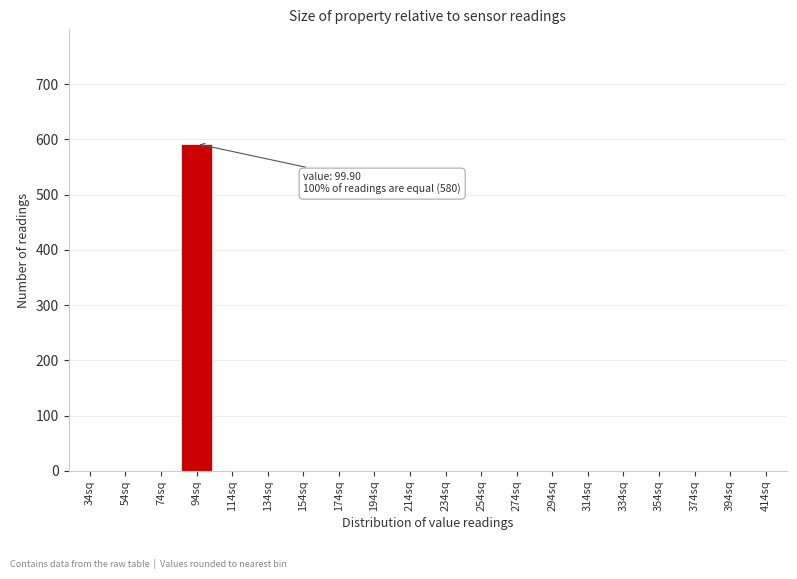

Reading left to right, list all the values displayed in this chart.

34sq=0	54sq=0	74sq=0	94sq=592	114sq=0	134sq=0	154sq=0	174sq=0	194sq=0	214sq=0	234sq=0	254sq=0	274sq=0	294sq=0	314sq=0	334sq=0	354sq=0	374sq=0	394sq=0	414sq=0